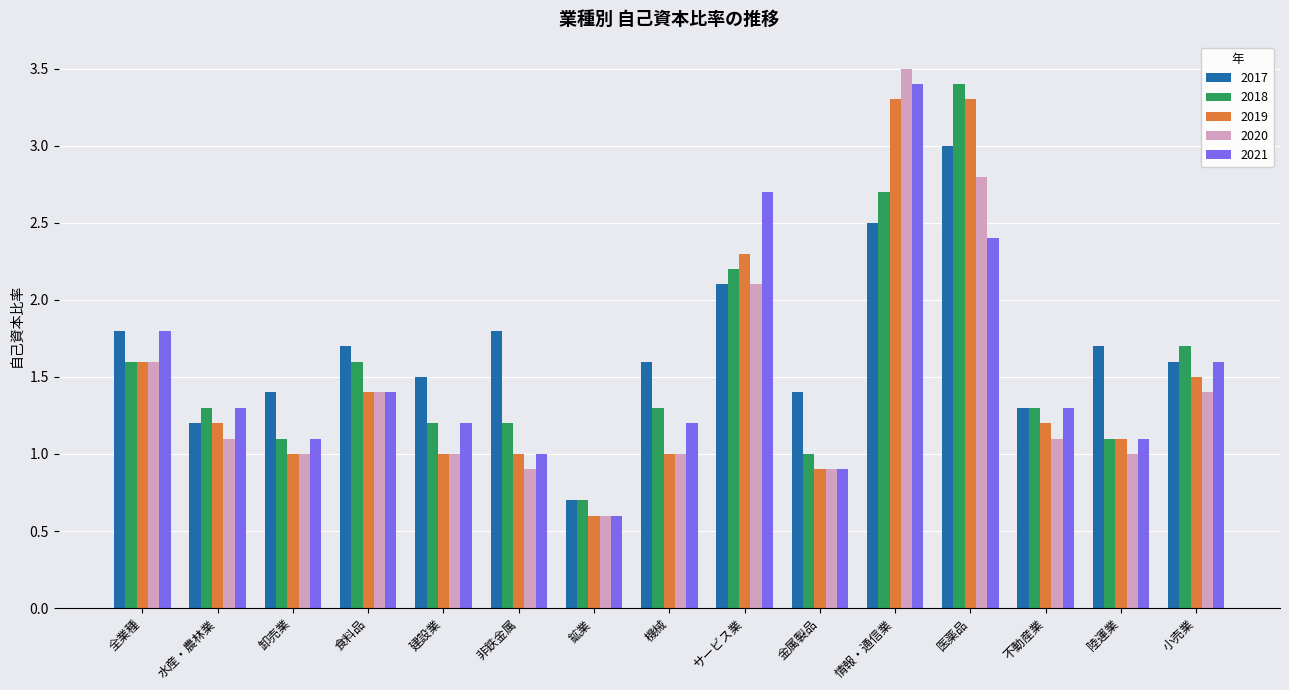

At which category does the chart reach its minimum across all series?

鉱業